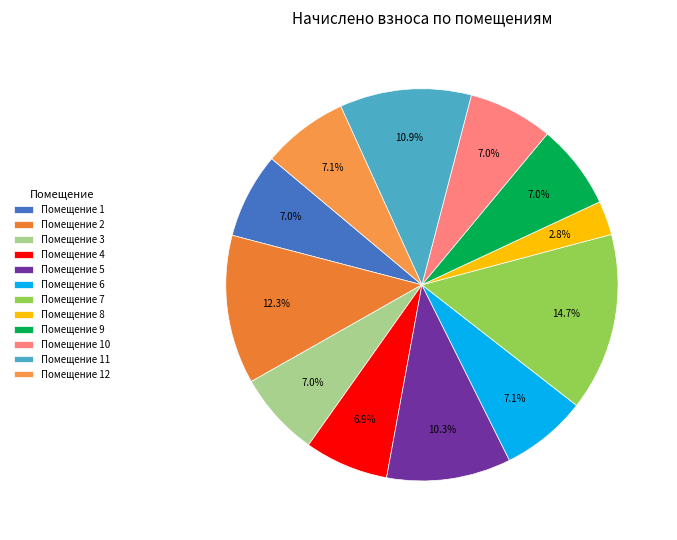

Which slice is the smallest?

Помещение 8